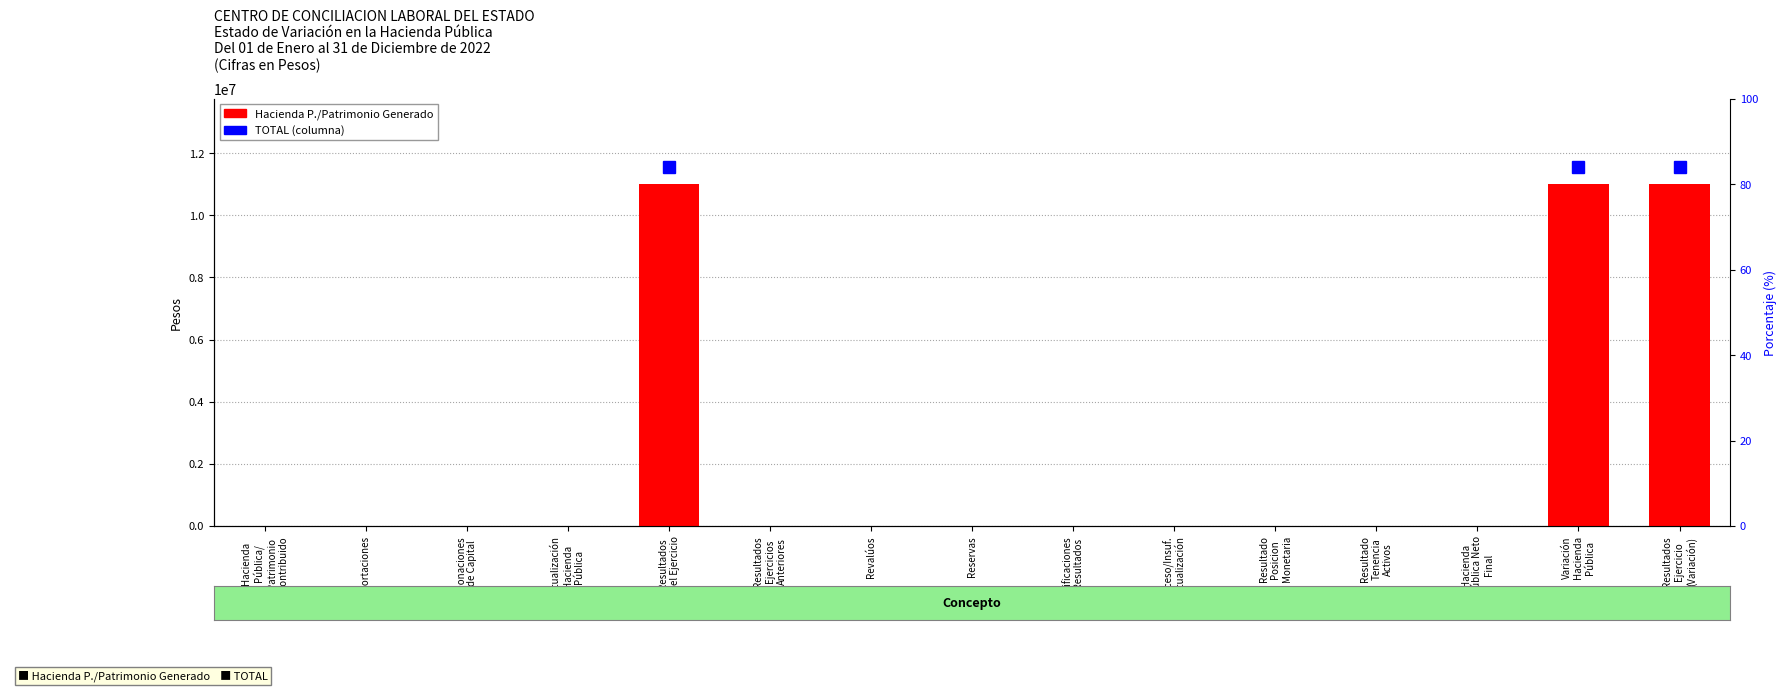

Is it true that the value at Aportaciones is 3733318?

False